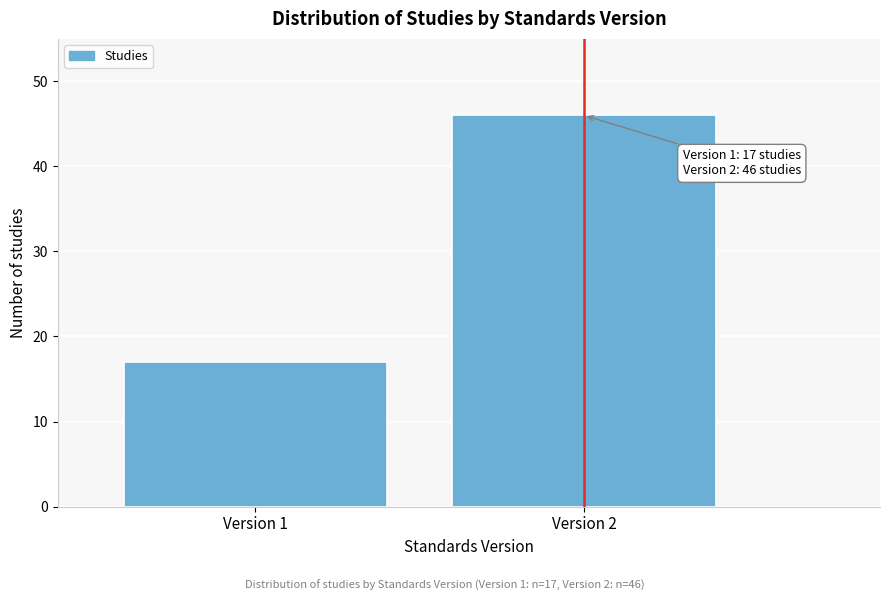

Reading right to left, what are all the values shown in this chart?

46	17